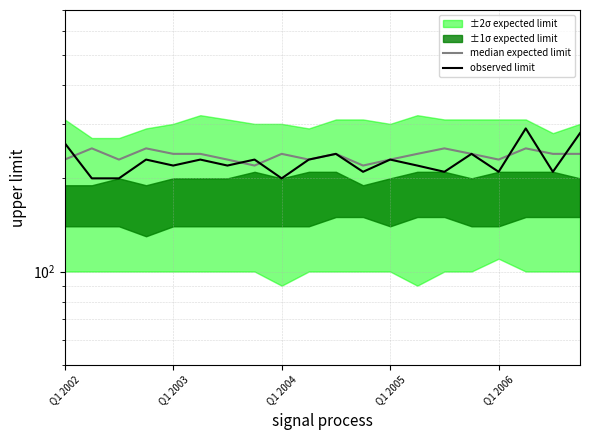

Which series ends up on top after the final intersection of observed limit and median expected limit?

observed limit